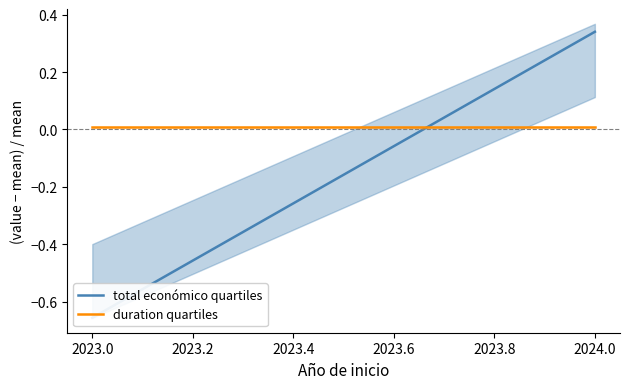

What is the difference between the maximum and minimum values in the total económico quartiles series?

1.0